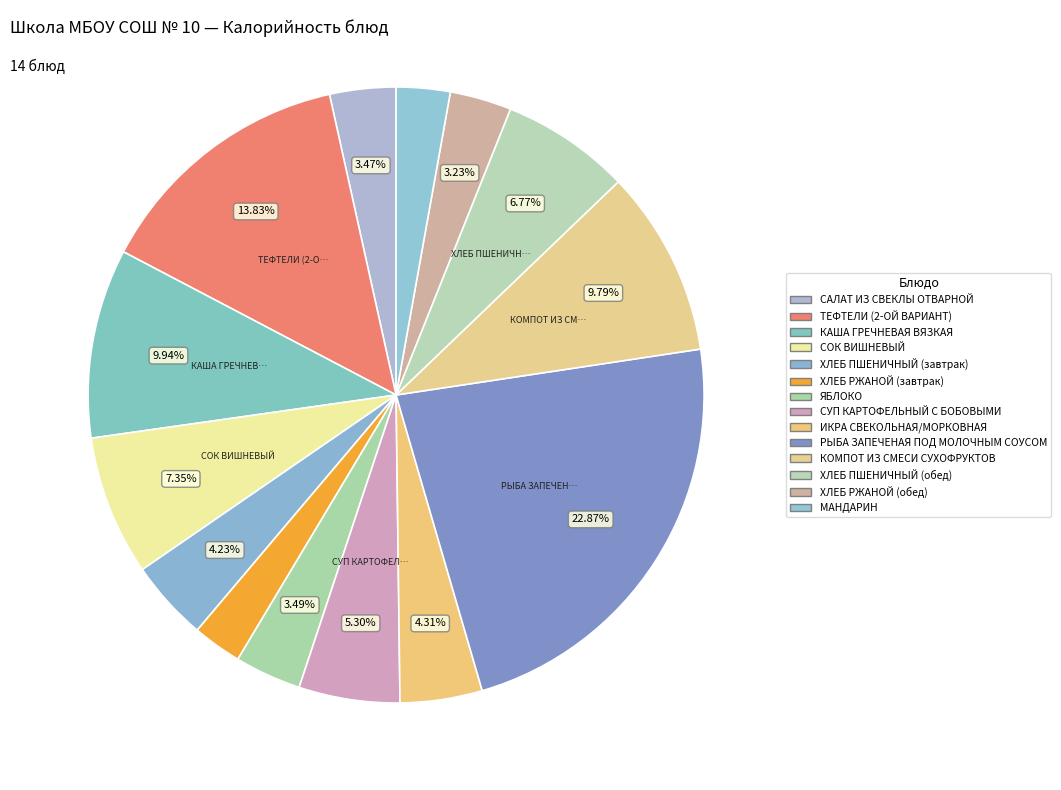

Count the number of slices in the pie.

14